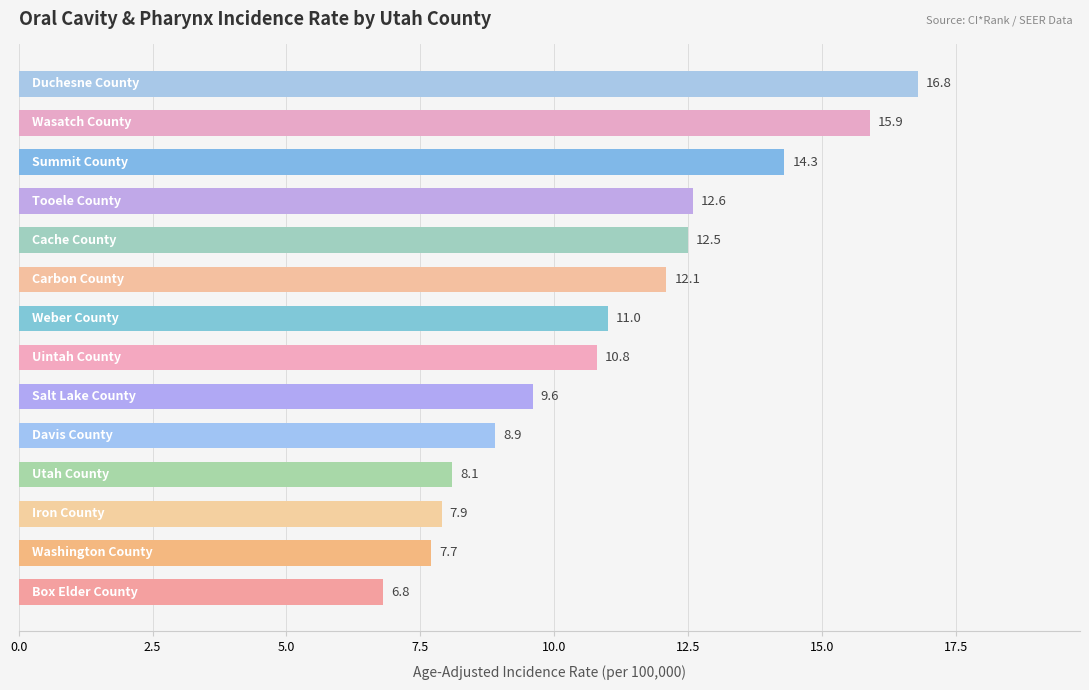

What is the smallest value displayed?

6.8